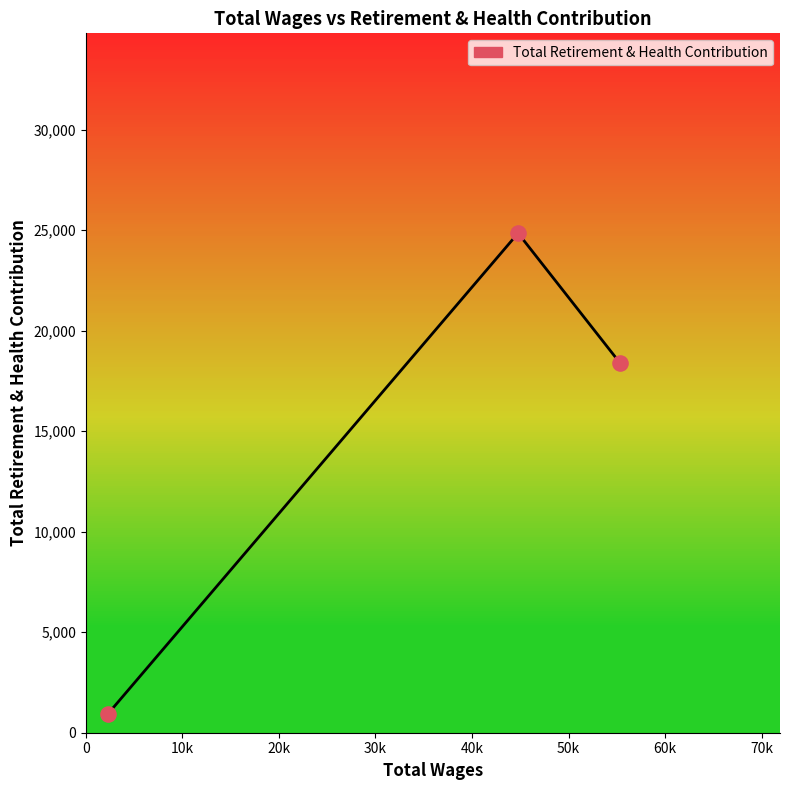

What is the difference between the maximum and minimum values?

23915